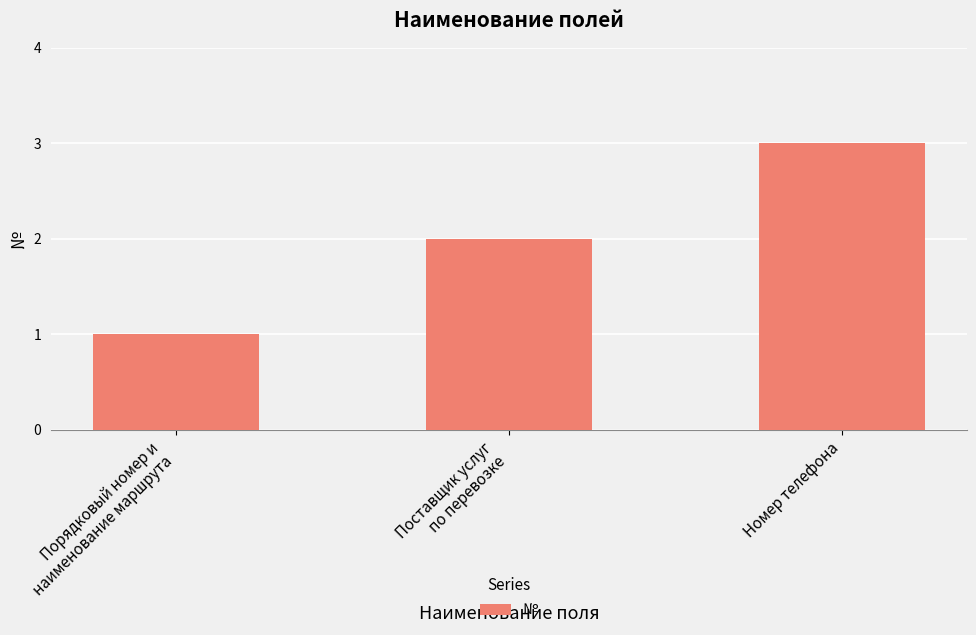

How many bars are there in total?

3